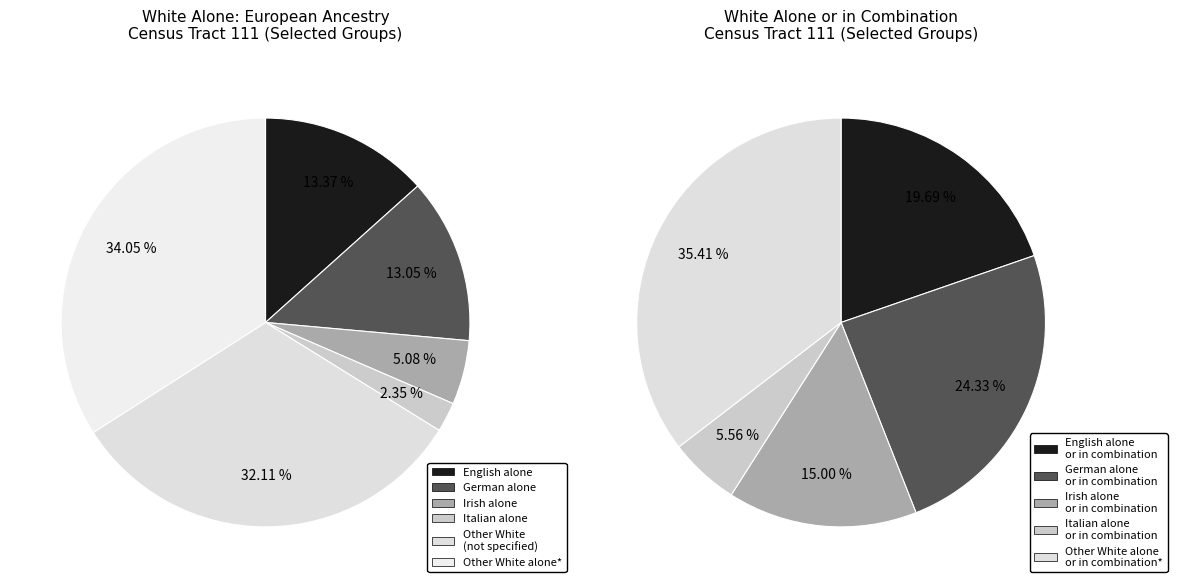

Combined, do English alone and Other White alone, not specified account for over 50%?

No